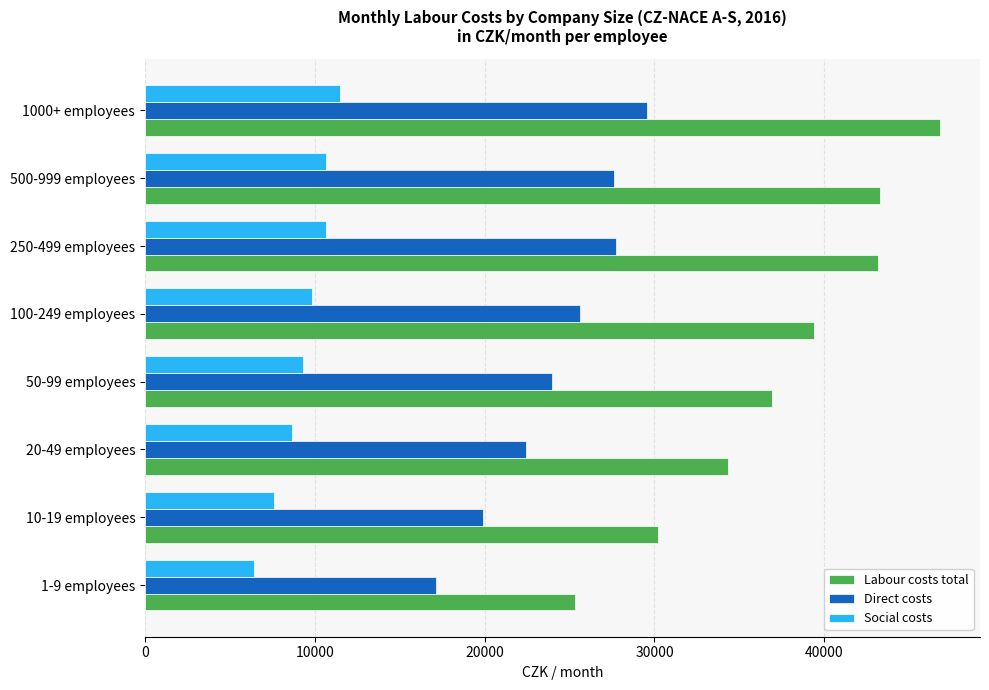

Which series has the largest range (max minus min)?

Labour costs total